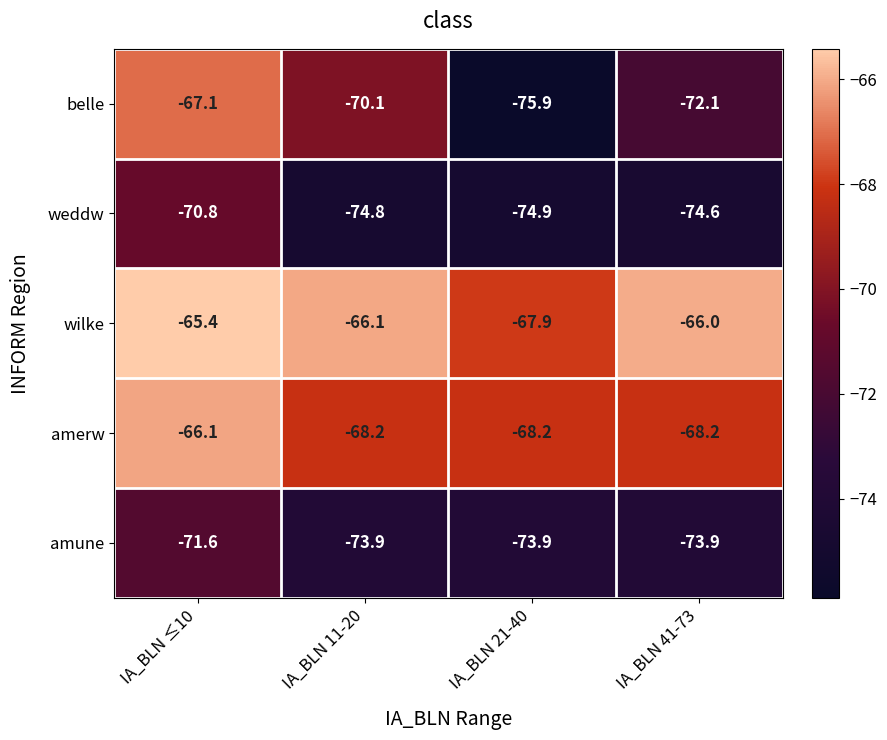

What is the total value across all series at IA_BLN 21-40?

-360.8